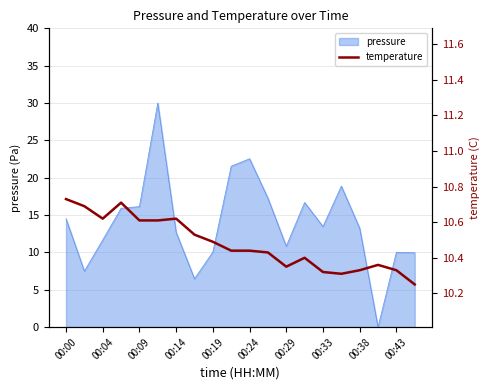

What is the highest value of the pressure series?

30.0